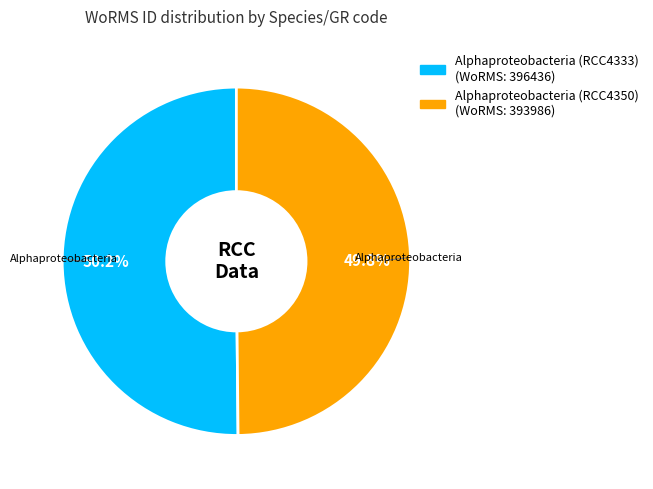

Is there a majority slice in this chart?

Yes